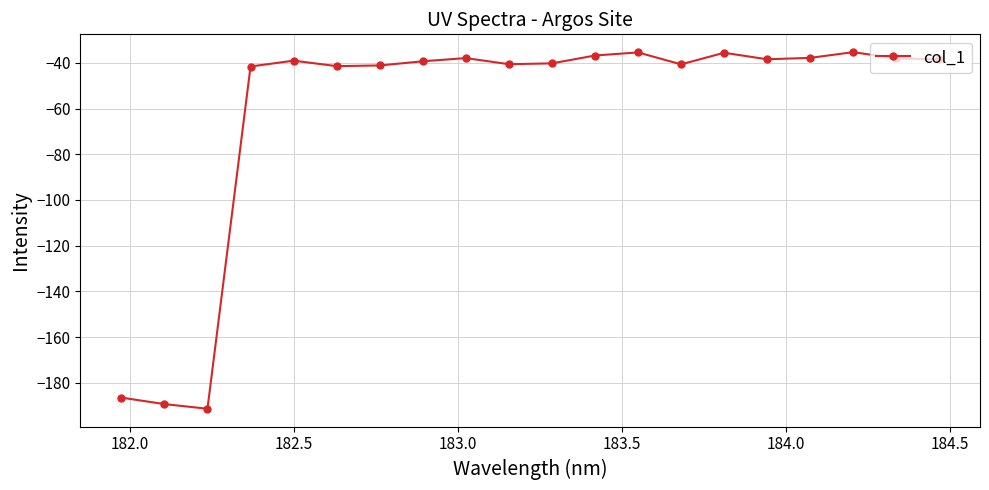

True or false: the data has more than 1 interior local peaks.

True